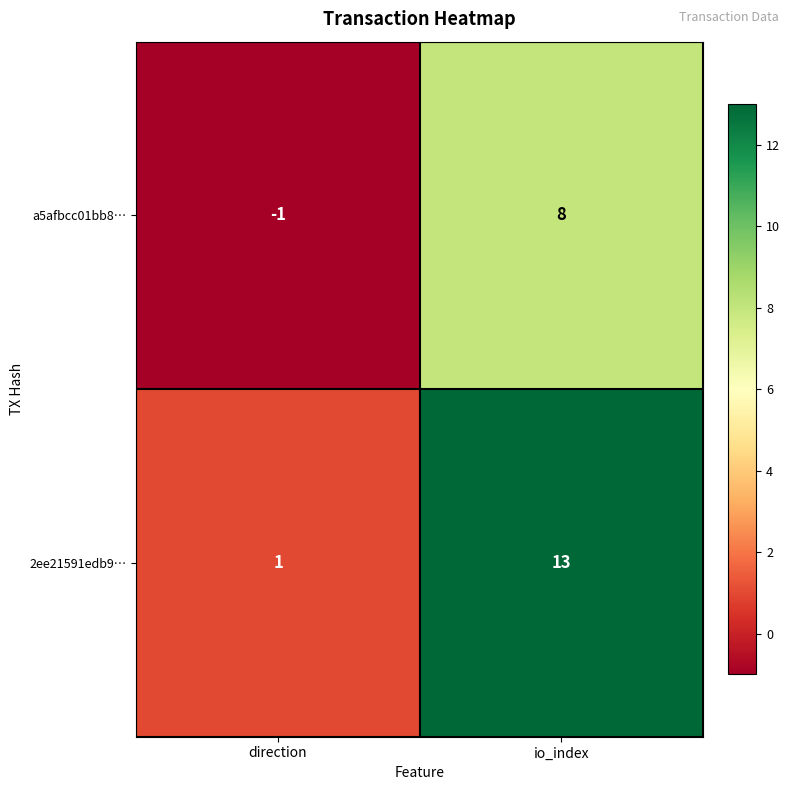

At which category is the sum across all series the highest?

io_index